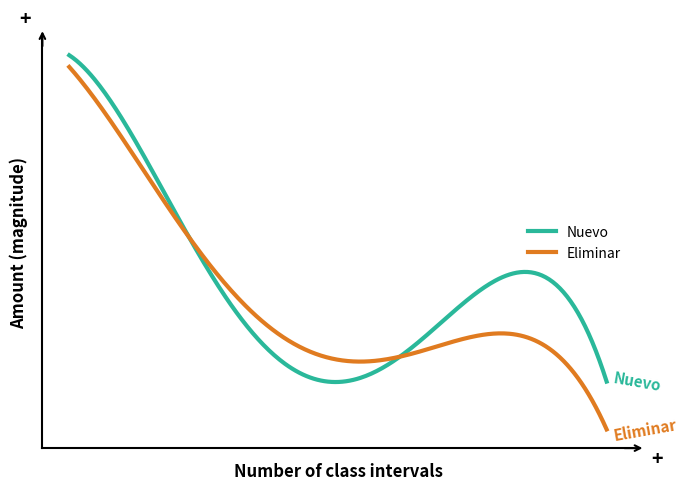

What are all the series names shown in the legend?

Nuevo, Eliminar